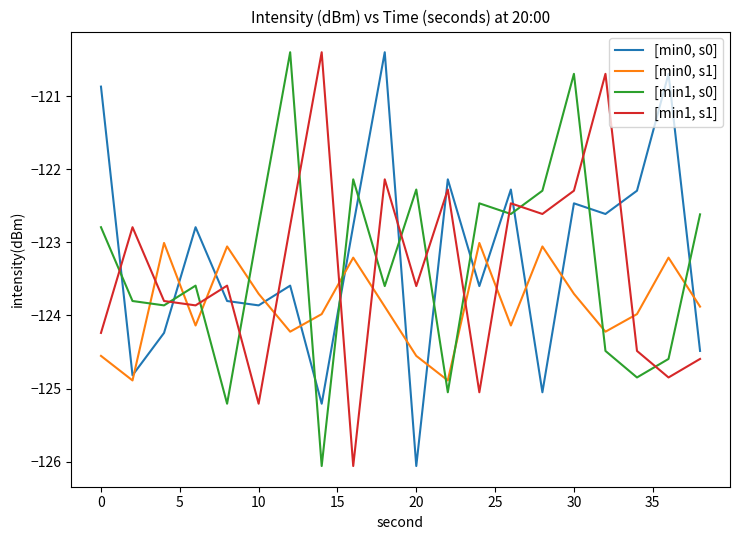

What is the smallest value displayed?

-126.1